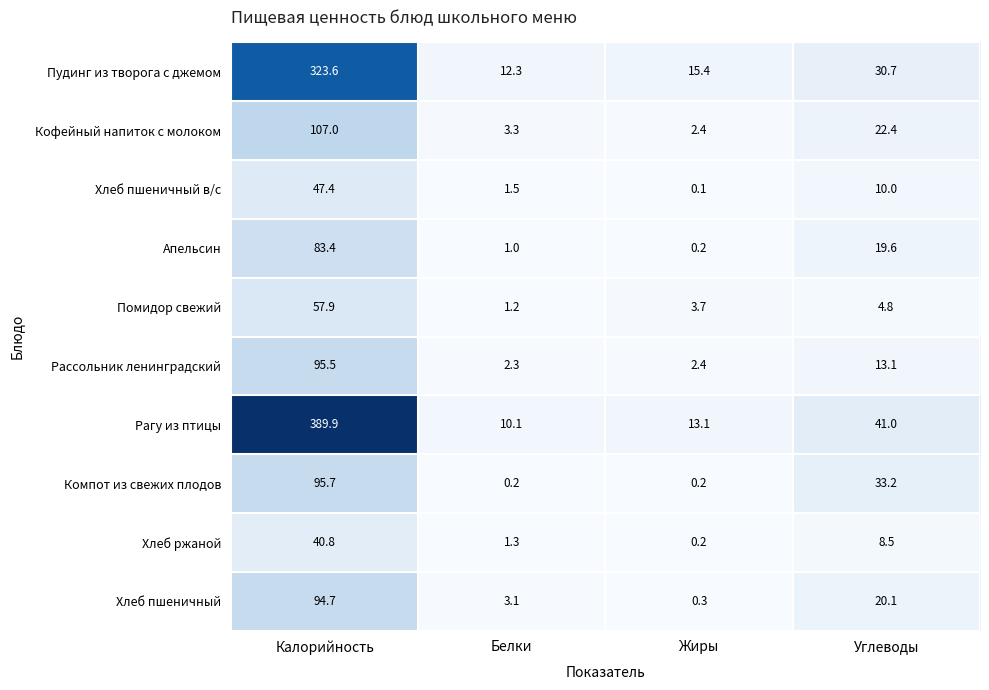

List the labels in order of Хлеб ржаной value, smallest first.

Жиры, Белки, Углеводы, Калорийность